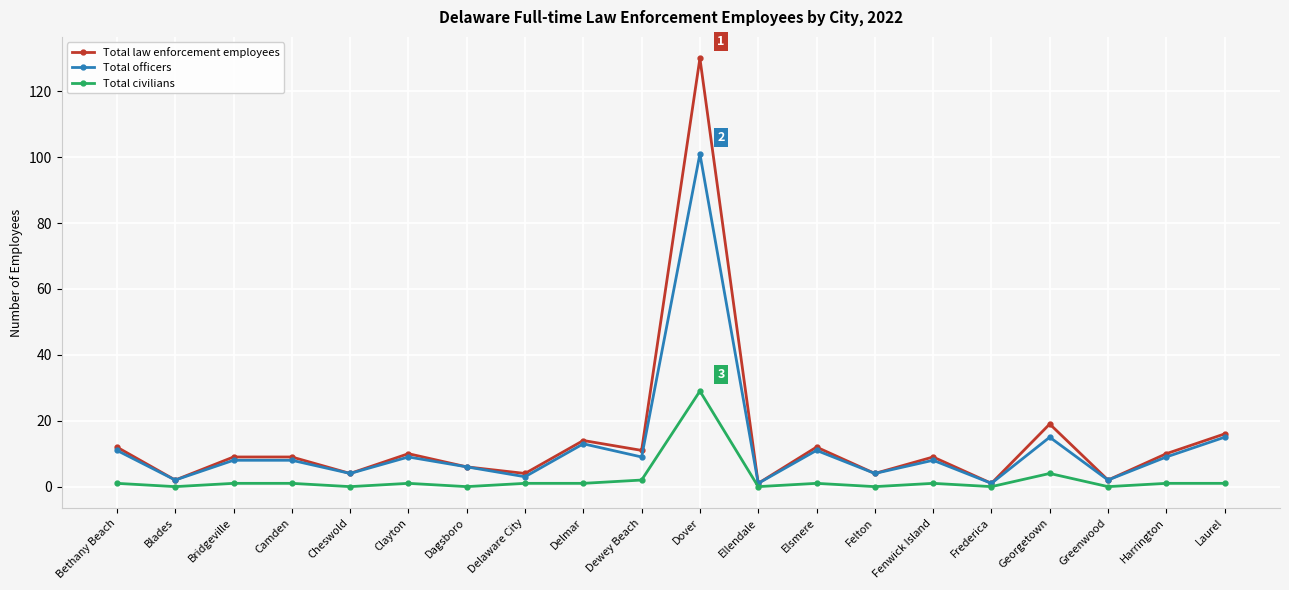

Reading left to right, list all the values displayed in this chart.

Total law enforcement employees: Bethany Beach=12	Blades=2	Bridgeville=9	Camden=9	Cheswold=4	Clayton=10	Dagsboro=6	Delaware City=4	Delmar=14	Dewey Beach=11	Dover=130	Ellendale=1	Elsmere=12	Felton=4	Fenwick Island=9	Frederica=1	Georgetown=19	Greenwood=2	Harrington=10	Laurel=16
Total officers: Bethany Beach=11	Blades=2	Bridgeville=8	Camden=8	Cheswold=4	Clayton=9	Dagsboro=6	Delaware City=3	Delmar=13	Dewey Beach=9	Dover=101	Ellendale=1	Elsmere=11	Felton=4	Fenwick Island=8	Frederica=1	Georgetown=15	Greenwood=2	Harrington=9	Laurel=15
Total civilians: Bethany Beach=1	Blades=0	Bridgeville=1	Camden=1	Cheswold=0	Clayton=1	Dagsboro=0	Delaware City=1	Delmar=1	Dewey Beach=2	Dover=29	Ellendale=0	Elsmere=1	Felton=0	Fenwick Island=1	Frederica=0	Georgetown=4	Greenwood=0	Harrington=1	Laurel=1